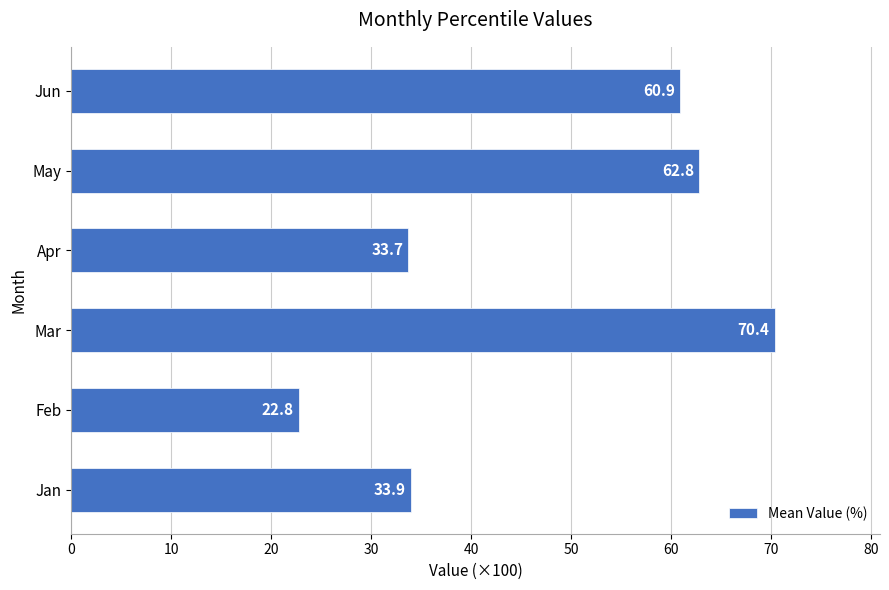

Rank the categories by value from highest to lowest.

Mar, May, Jun, Jan, Apr, Feb